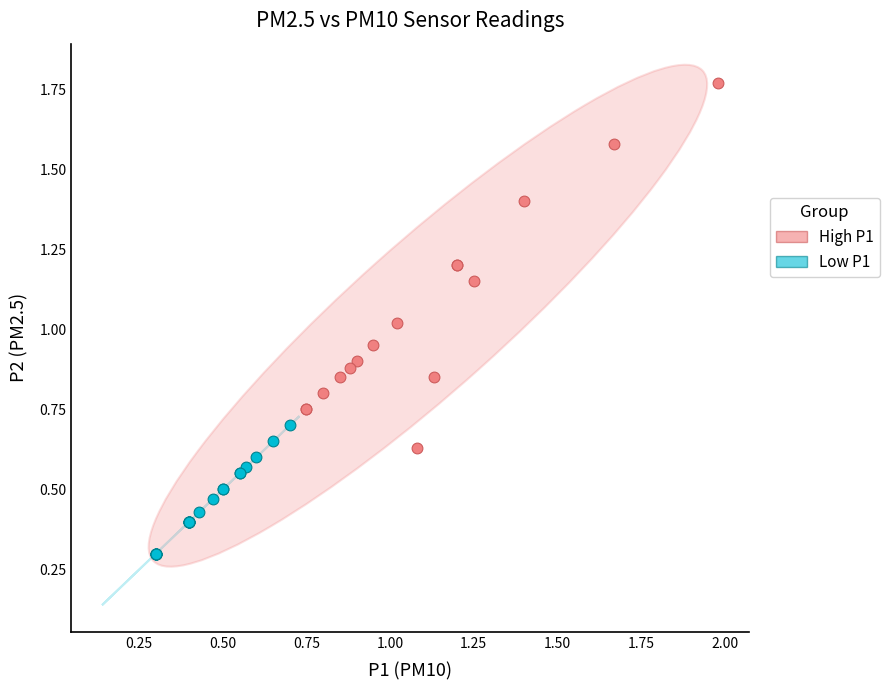

Which series contains the highest Y value?

High P1